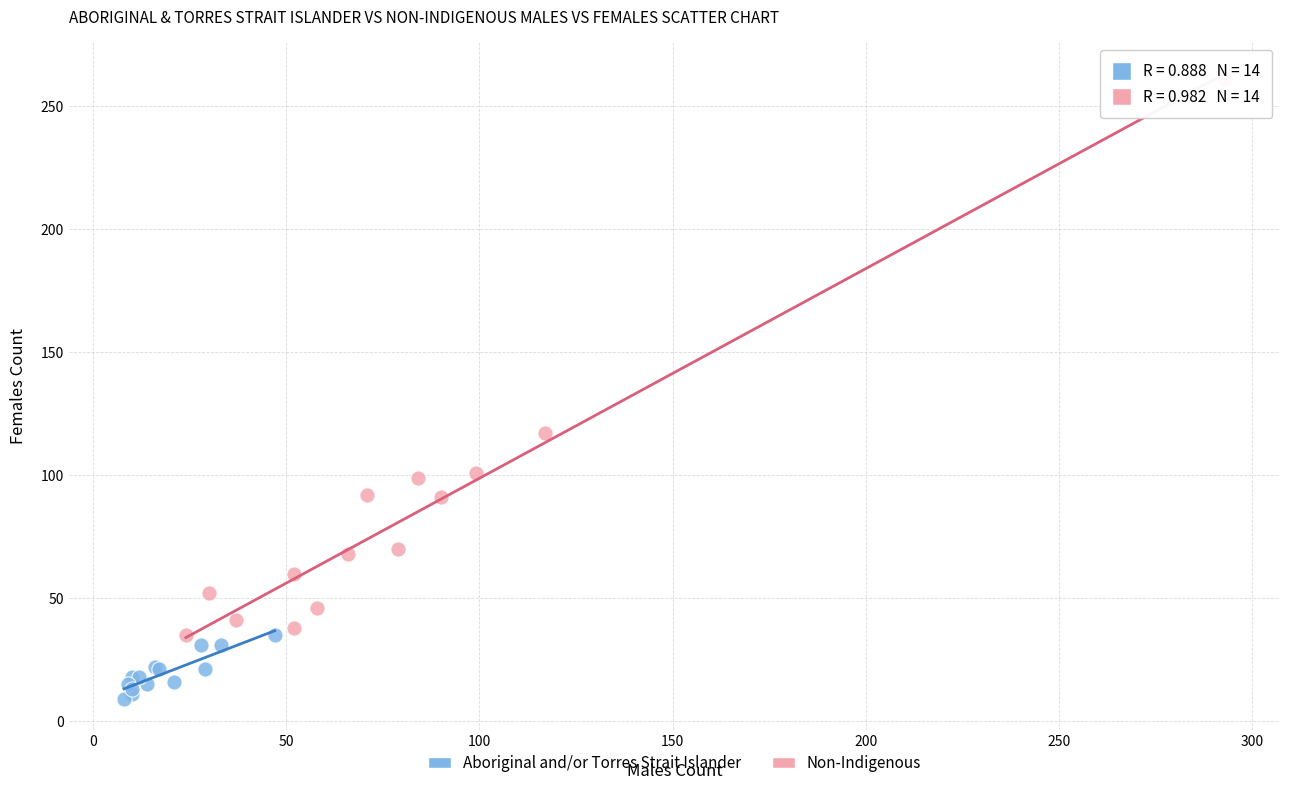

Which series has the largest Y range (max minus min)?

Non-Indigenous